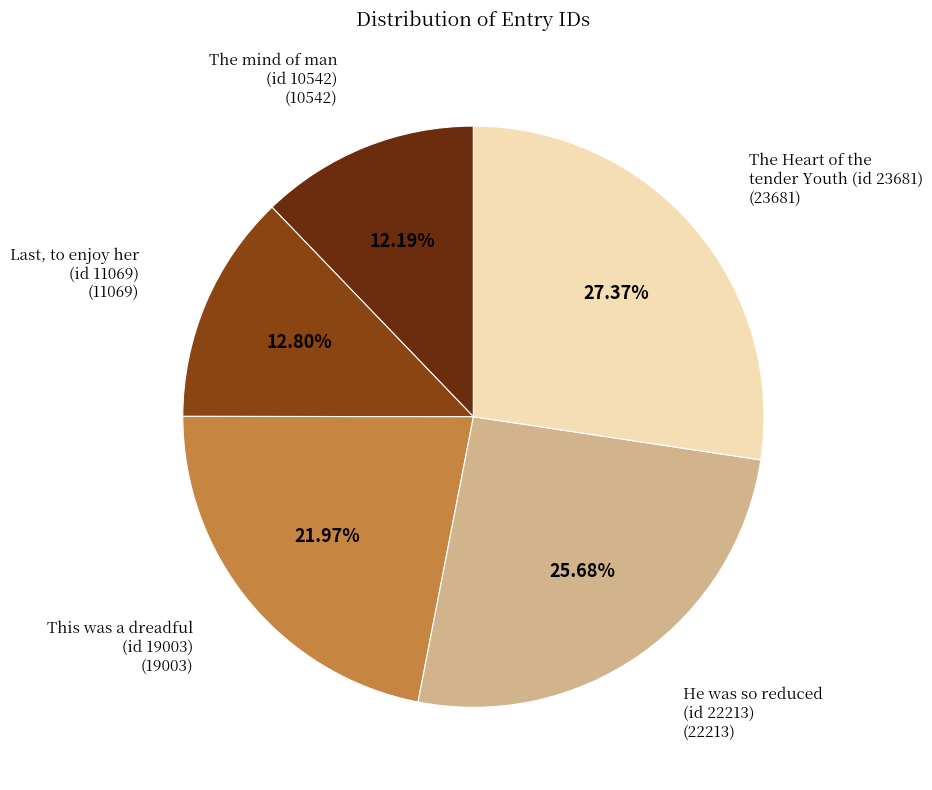

Does any single category account for the majority?

No